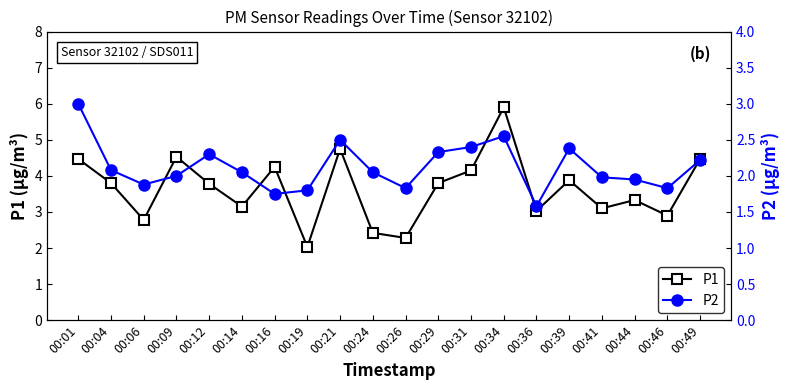

How many values in the P1 series exceed 3?

15